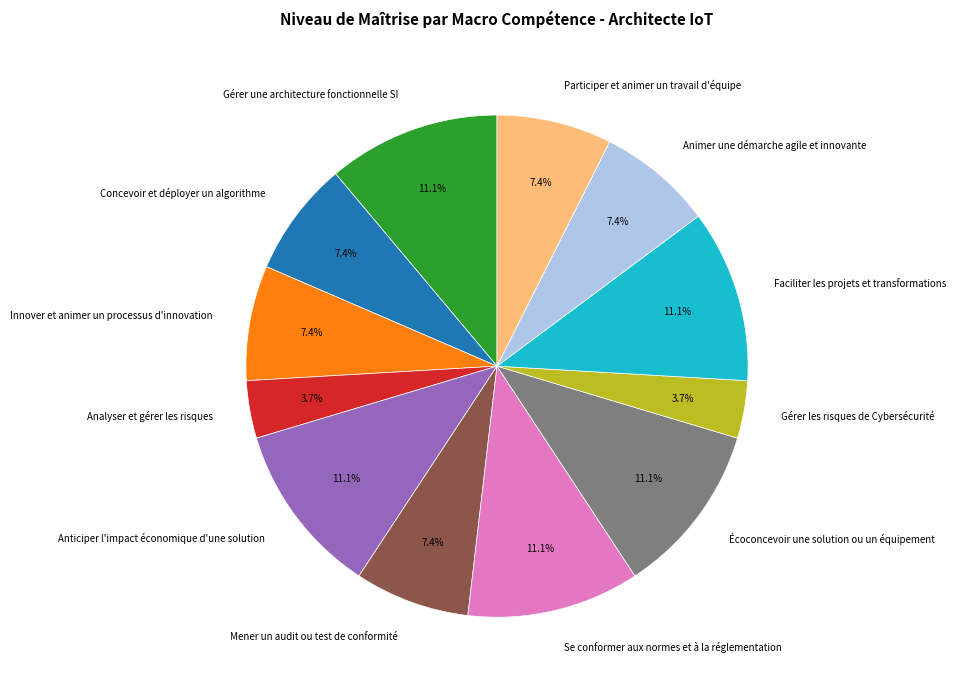

What is the ratio of the value at Mener un audit ou test de conformité to the value at Écoconcevoir une solution ou un équipement?

0.7